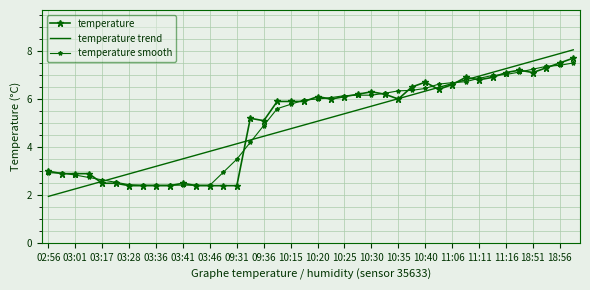

Reading left to right, extract all data points from this chart.

temperature: 3.0	2.9	2.9	2.9	2.5	2.5	2.4	2.4	2.4	2.4	2.5	2.4	2.4	2.4	2.4	5.2	5.1	5.9	5.9	5.9	6.1	6.0	6.1	6.2	6.3	6.2	6.0	6.5	6.7	6.4	6.6	6.9	6.8	6.9	7.1	7.2	7.1	7.3	7.5	7.7
temperature trend: 2.0	2.1	2.3	2.4	2.6	2.7	2.9	3.0	3.2	3.4	3.5	3.7	3.8	4.0	4.1	4.3	4.5	4.6	4.8	4.9	5.1	5.2	5.4	5.5	5.7	5.9	6.0	6.2	6.3	6.5	6.6	6.8	7.0	7.1	7.3	7.4	7.6	7.7	7.9	8.0
temperature smooth: 2.9	2.9	2.8	2.7	2.6	2.5	2.4	2.4	2.4	2.4	2.4	2.4	2.4	3.0	3.5	4.2	4.9	5.6	5.8	6.0	6.0	6.1	6.1	6.2	6.2	6.2	6.3	6.4	6.4	6.6	6.7	6.7	6.9	7.0	7.0	7.1	7.2	7.4	7.4	7.5